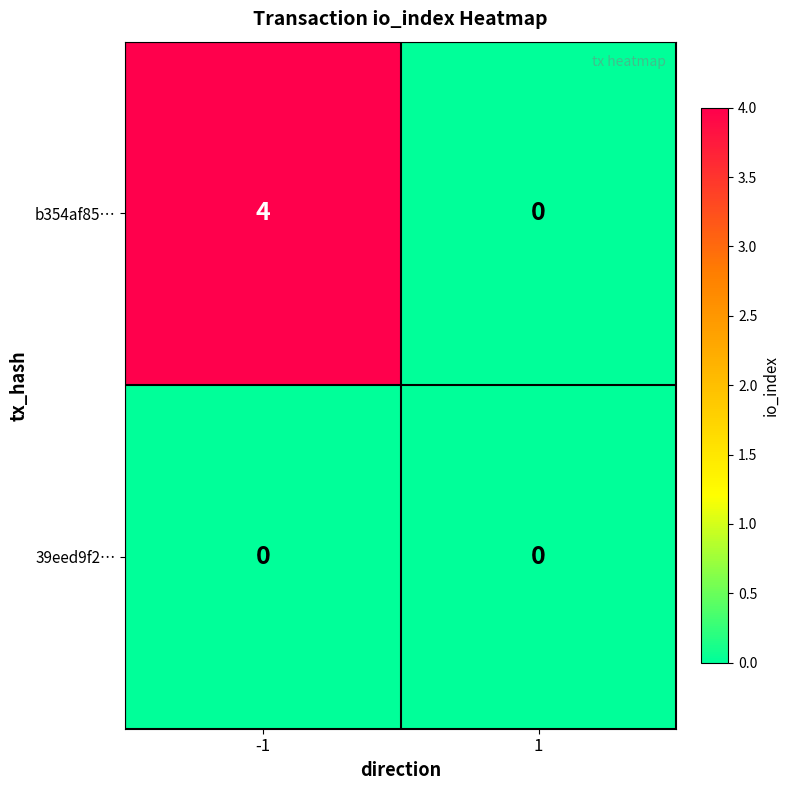

Rank the series by their average value, from lowest to highest.

39eed9f2…, b354af85…